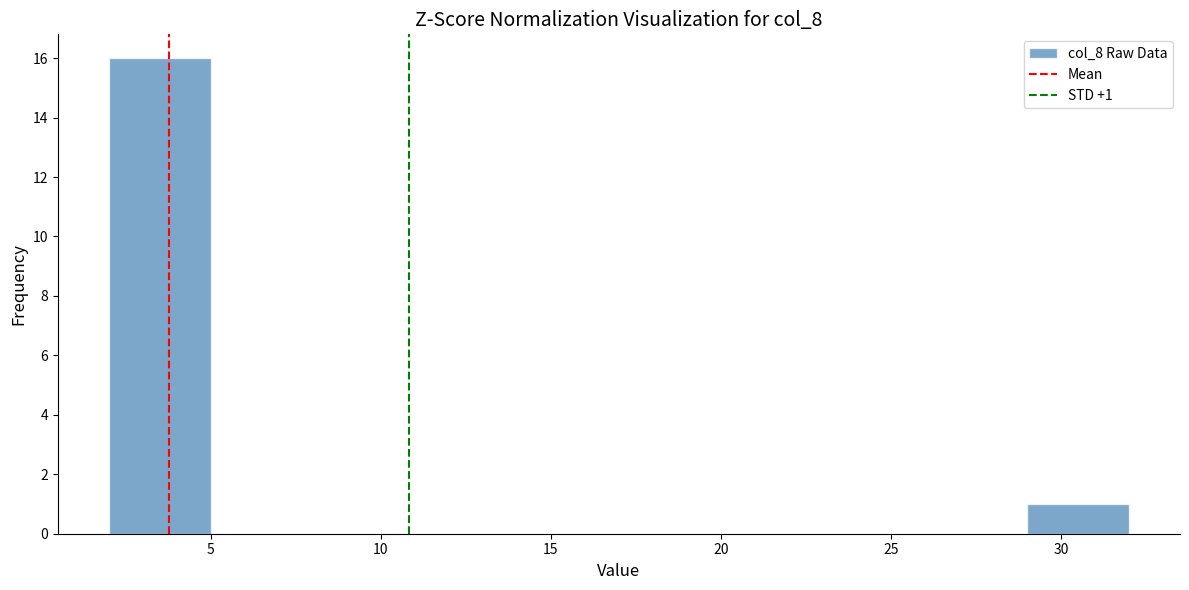

Which range on the x-axis has the tallest bar?

2 to 5